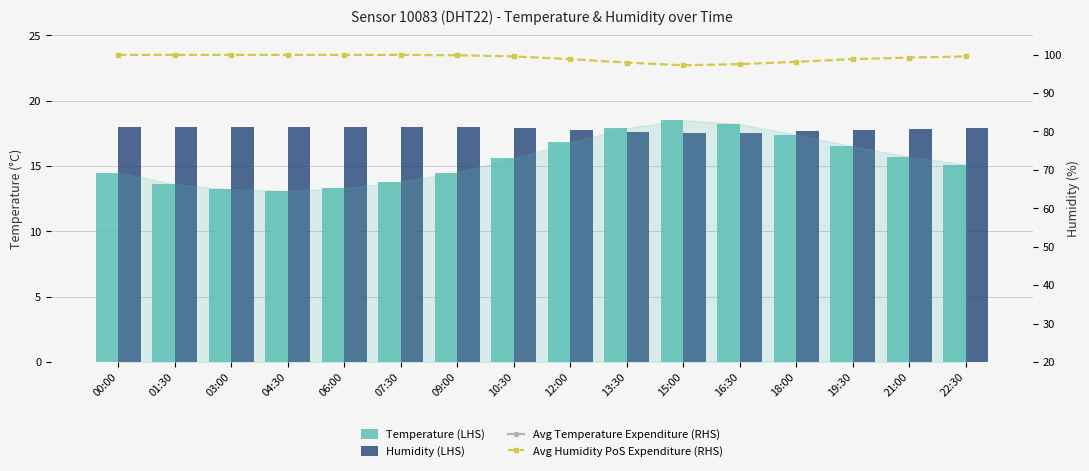

True or false: Avg Temperature Expenditure (RHS) has a value of 7.0 at 06:00.

False